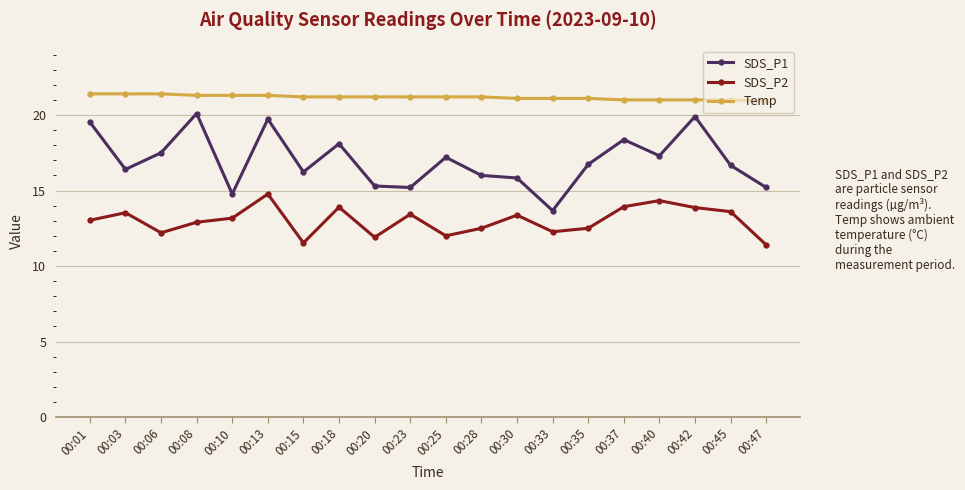

True or false: SDS_P1 and Temp cross at least once.

False